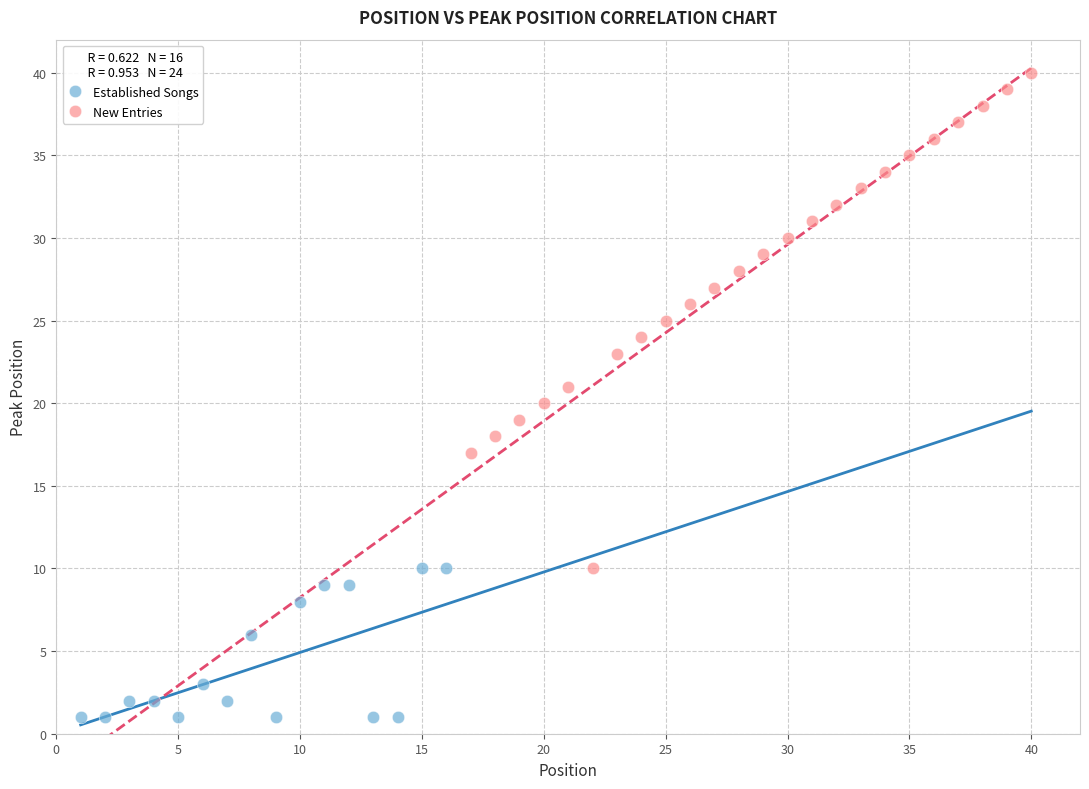

Which series has the widest spread of Y values?

New Entries